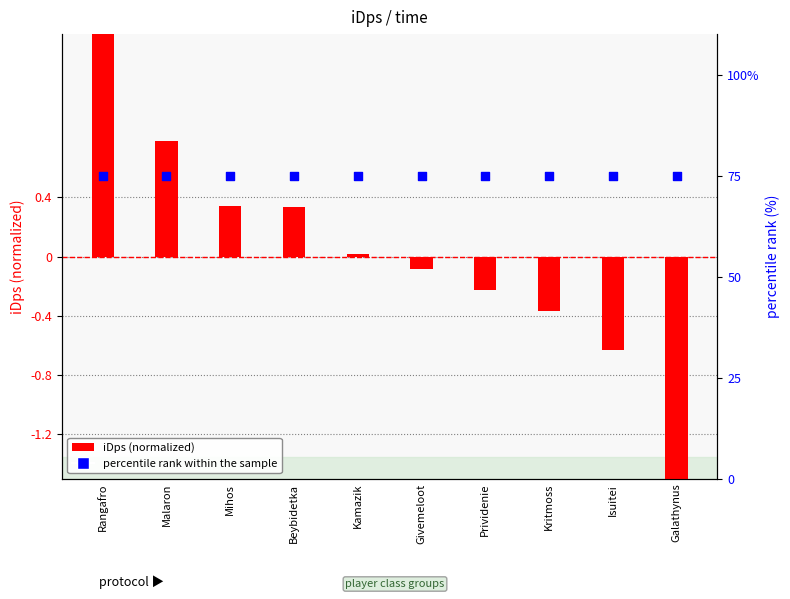

What are all the series names shown in the legend?

iDps (normalized), percentile rank within the sample